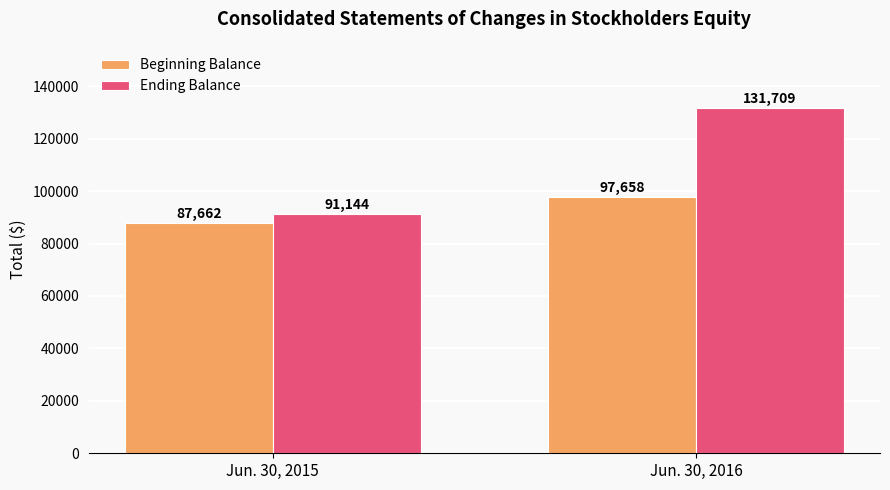

What is the value of the Beginning Balance bar at the 1st from the left?

87662